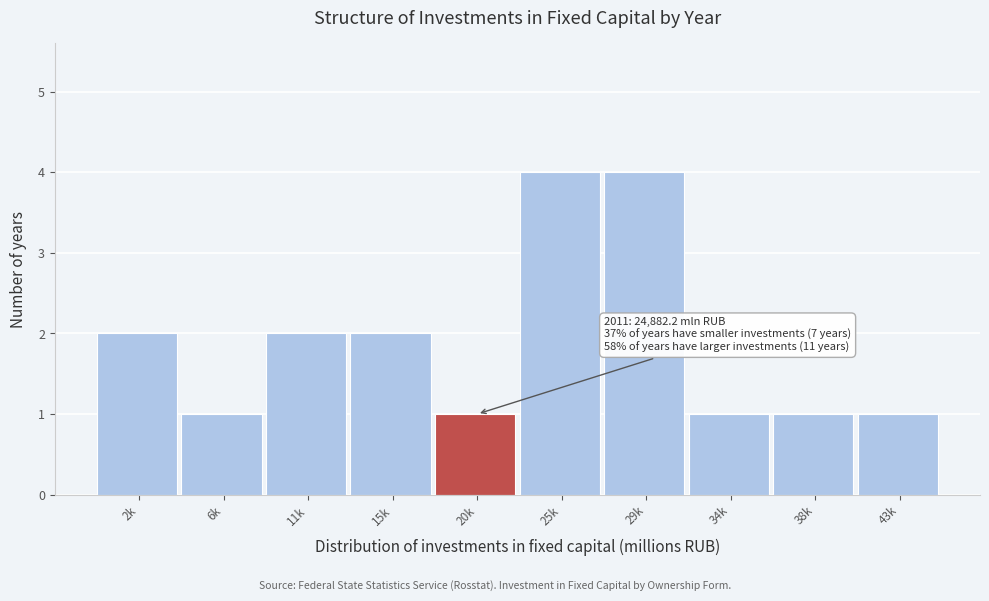

Reading left to right, what are all the values shown in this chart?

2k=2	6k=1	11k=2	15k=2	20k=1	25k=4	29k=4	34k=1	38k=1	43k=1